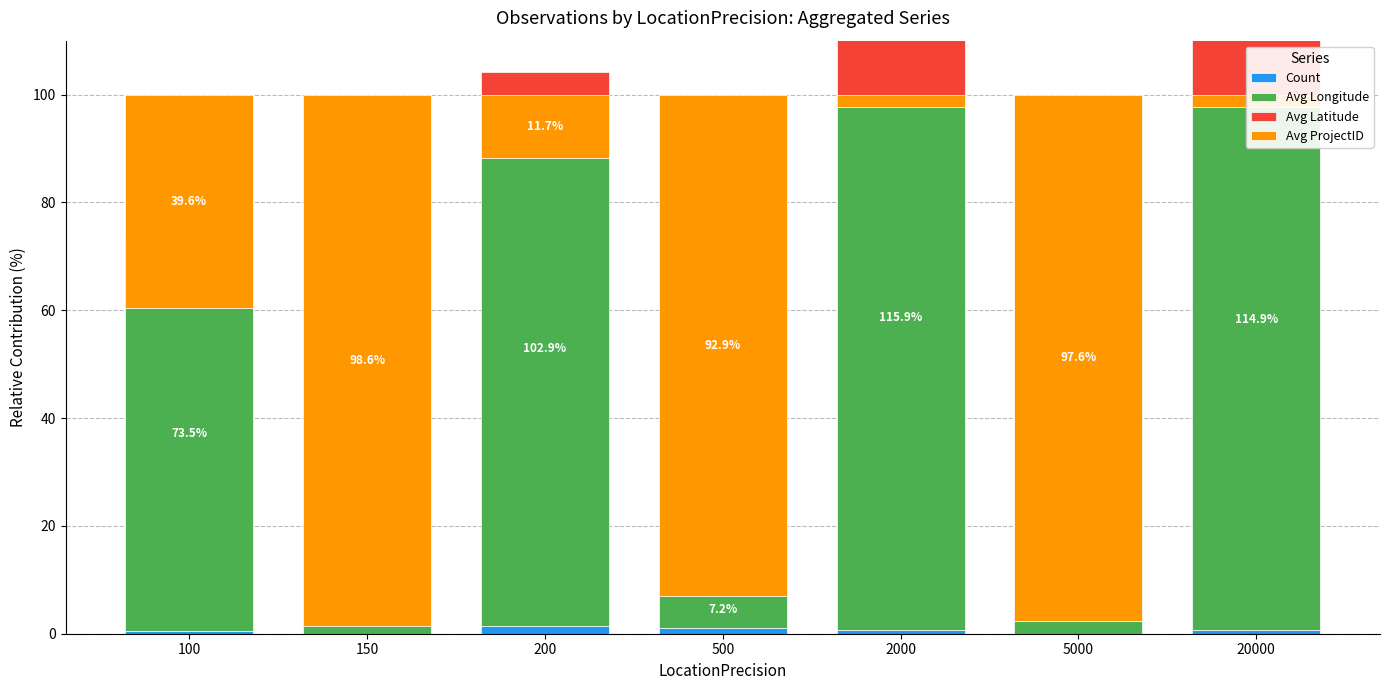

Which has a higher value, 150 or 2000?

2000